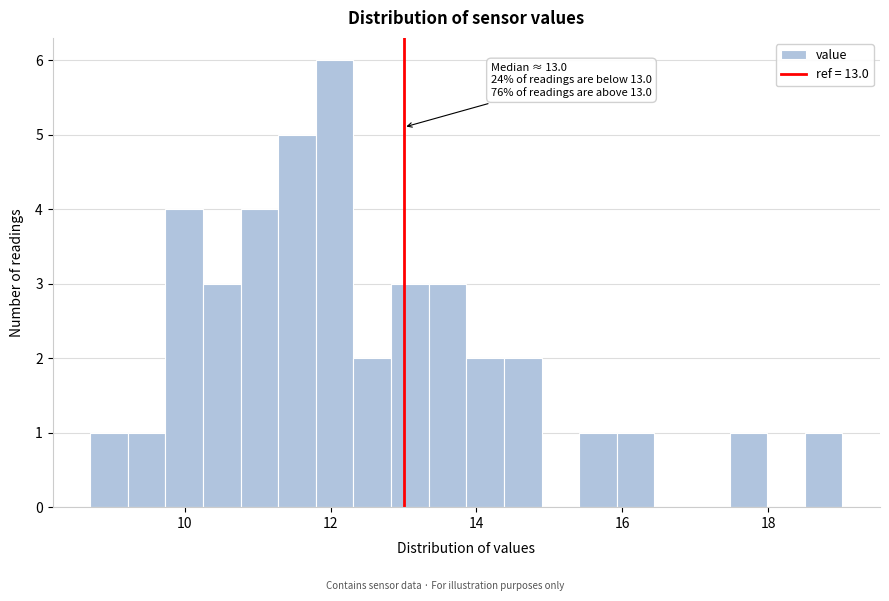

Read against the x-axis, roughly where is the centre of the tallest bar?

12.0